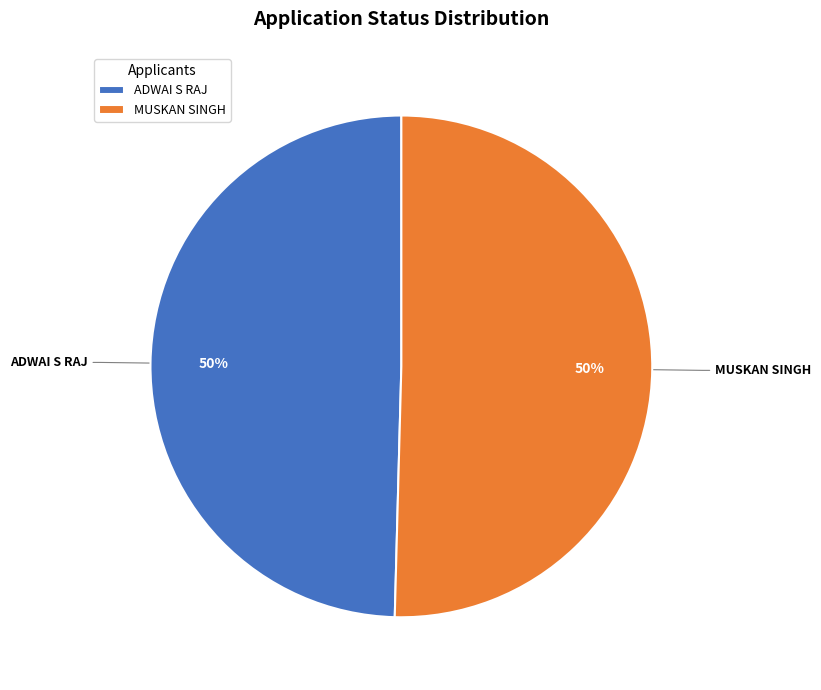

How many slices are in this pie chart?

2